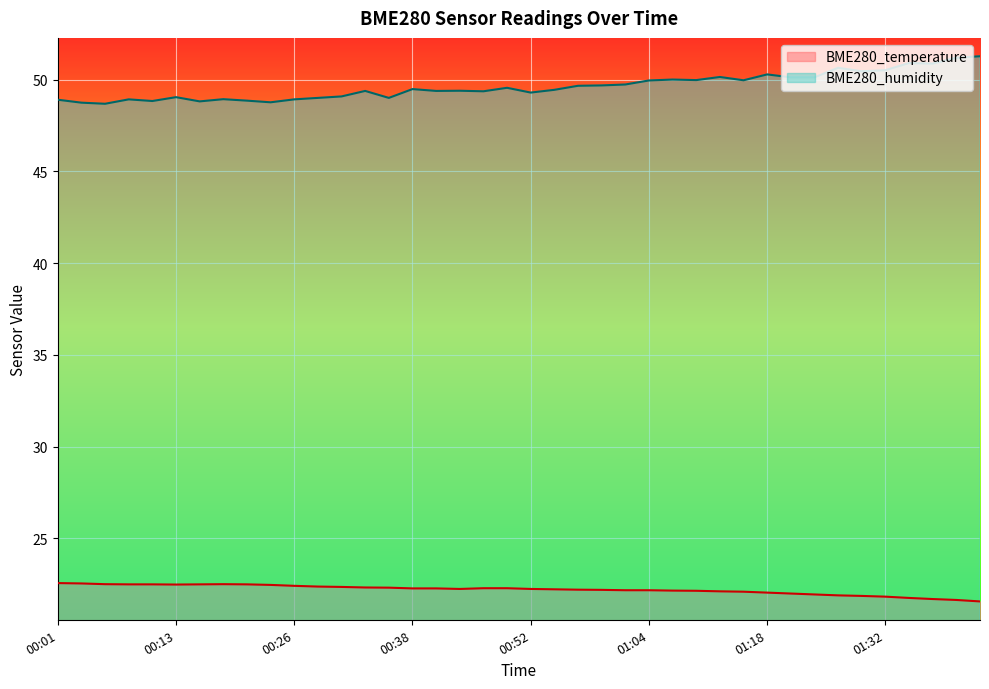

What position from the right is 00:01?

40